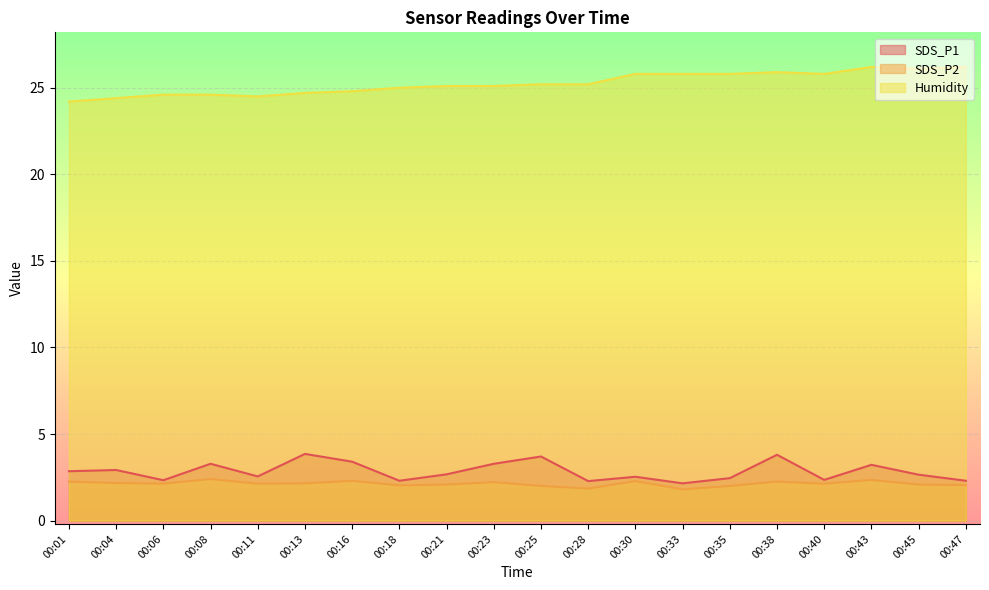

What is the maximum value shown in the chart?

26.2